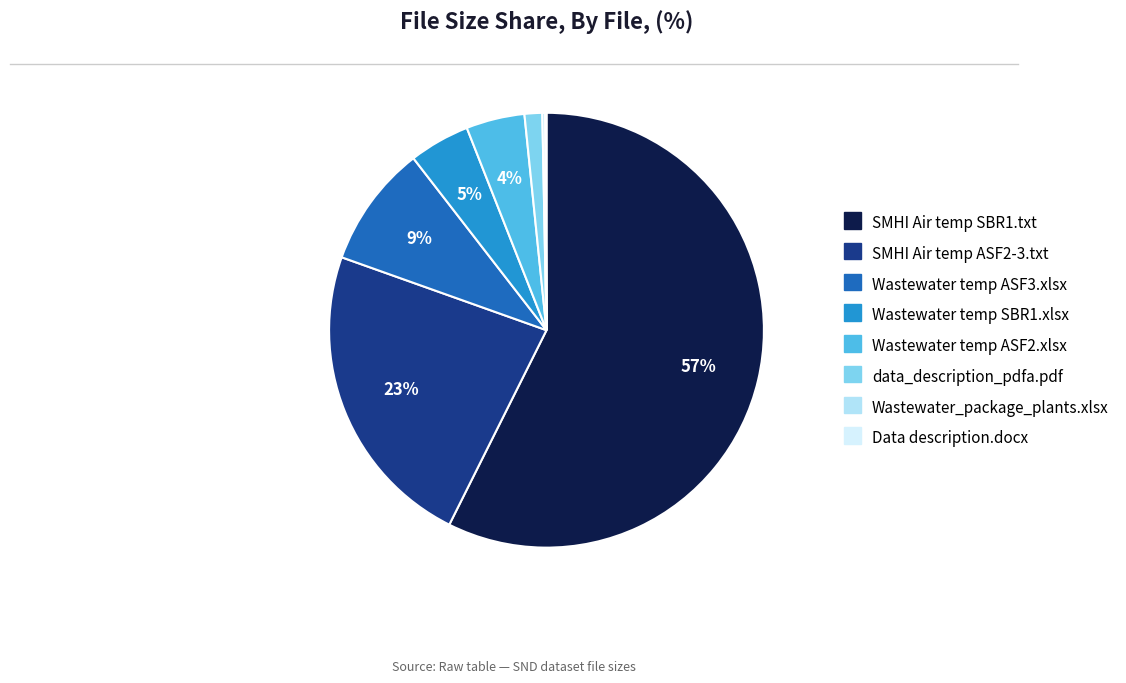

What is the majority slice?

SMHI Air temp SBR1.txt